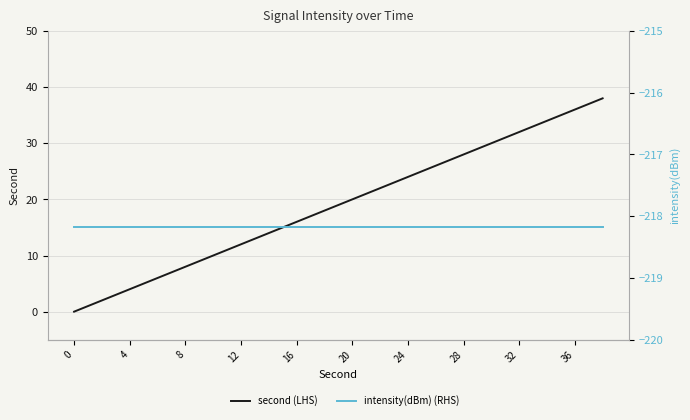

True or false: intensity(dBm) (RHS) and second (LHS) intersect in this chart.

False